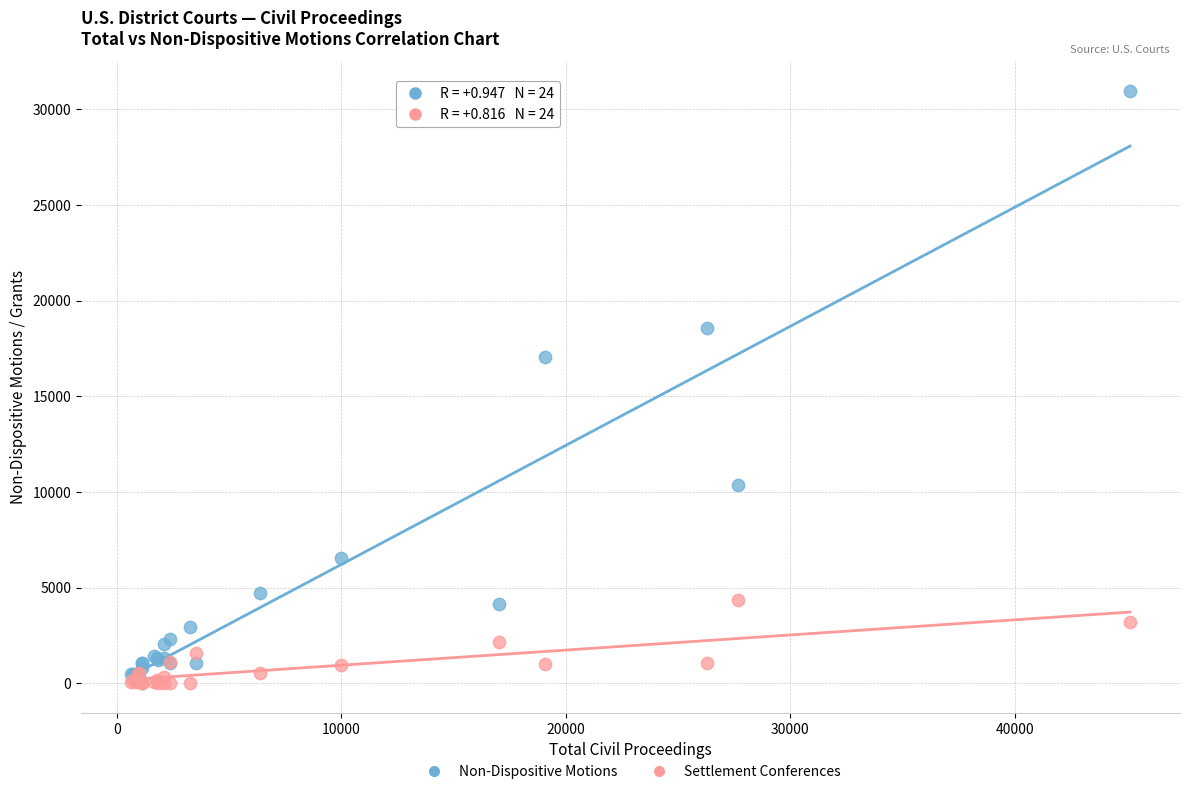

In the Non-Dispositive Motions series, what Y value is closest to 15531?

17034